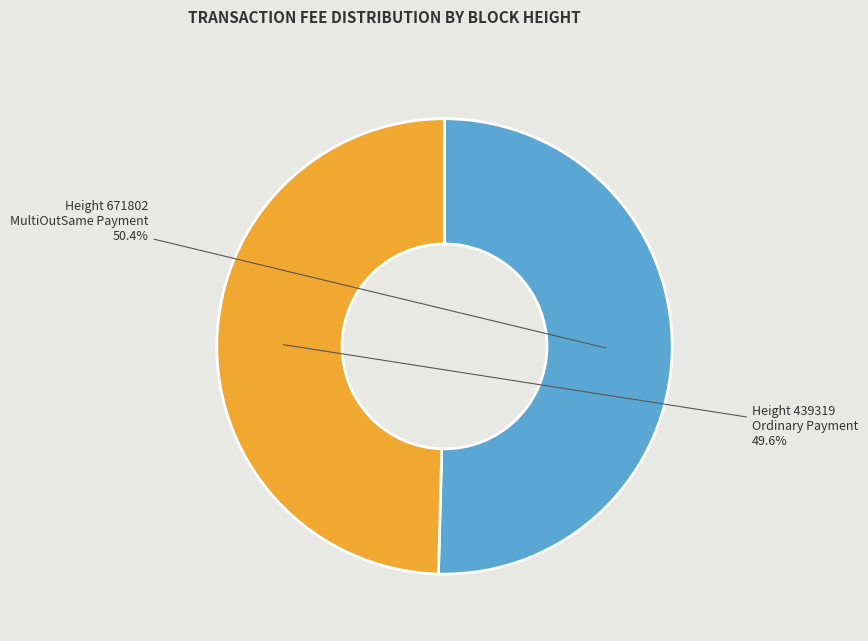

Is there a majority slice in this chart?

Yes